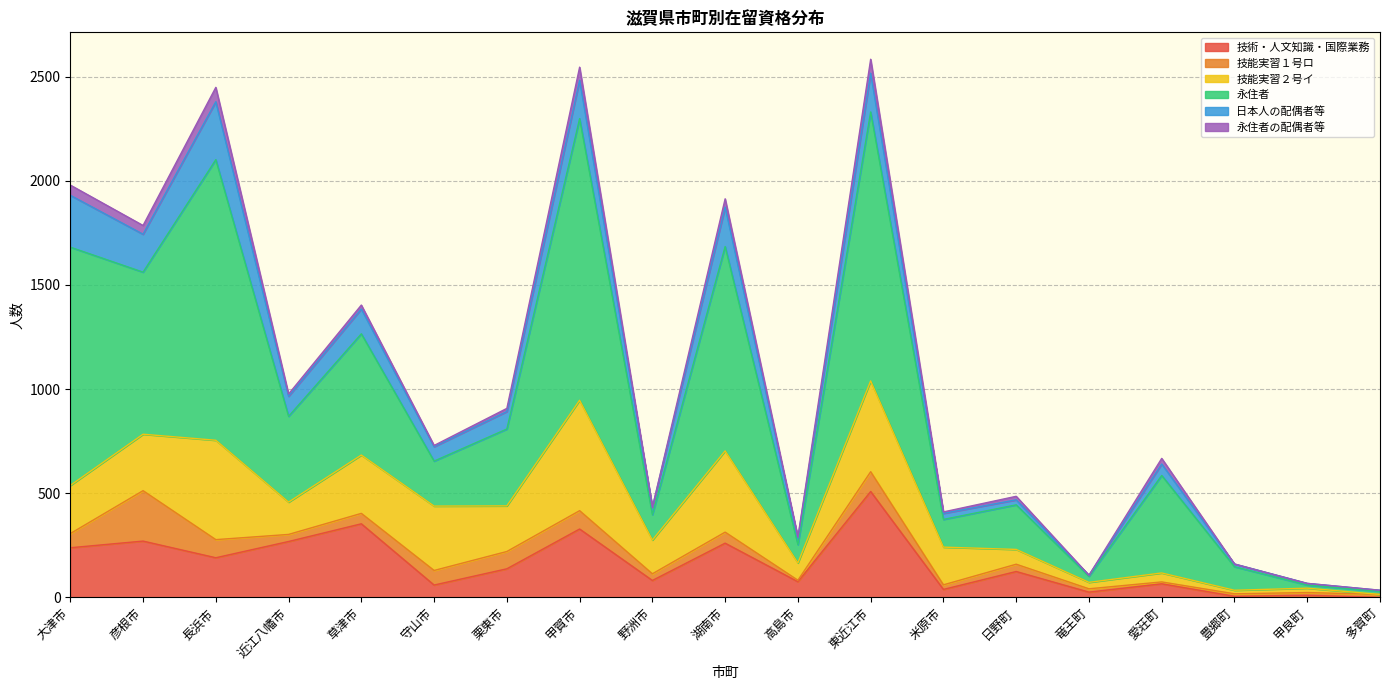

Rank the series by their maximum value, from lowest to highest.

永住者の配偶者等, 技能実習１号ロ, 日本人の配偶者等, 技術・人文知識・国際業務, 技能実習２号イ, 永住者